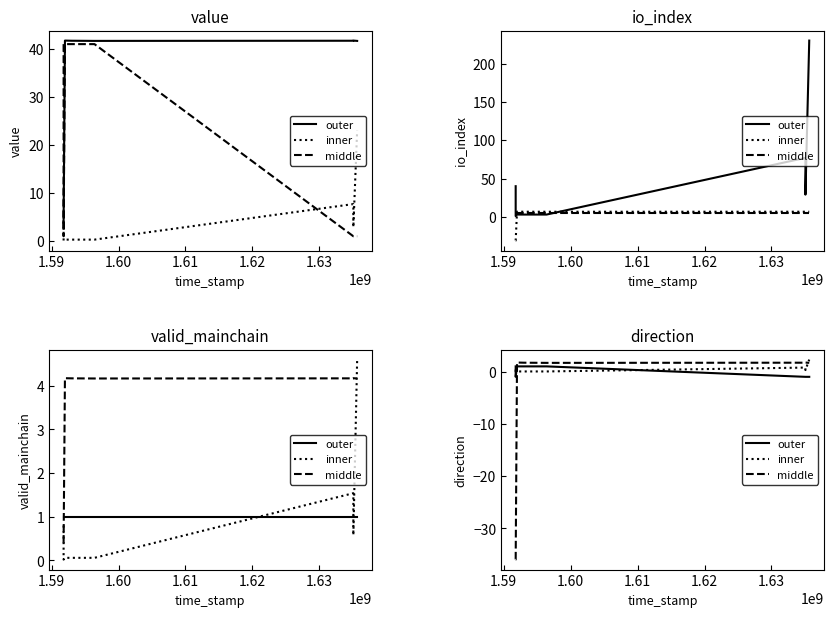

Where do inner and middle first cross each other?

1.59 and 1.60